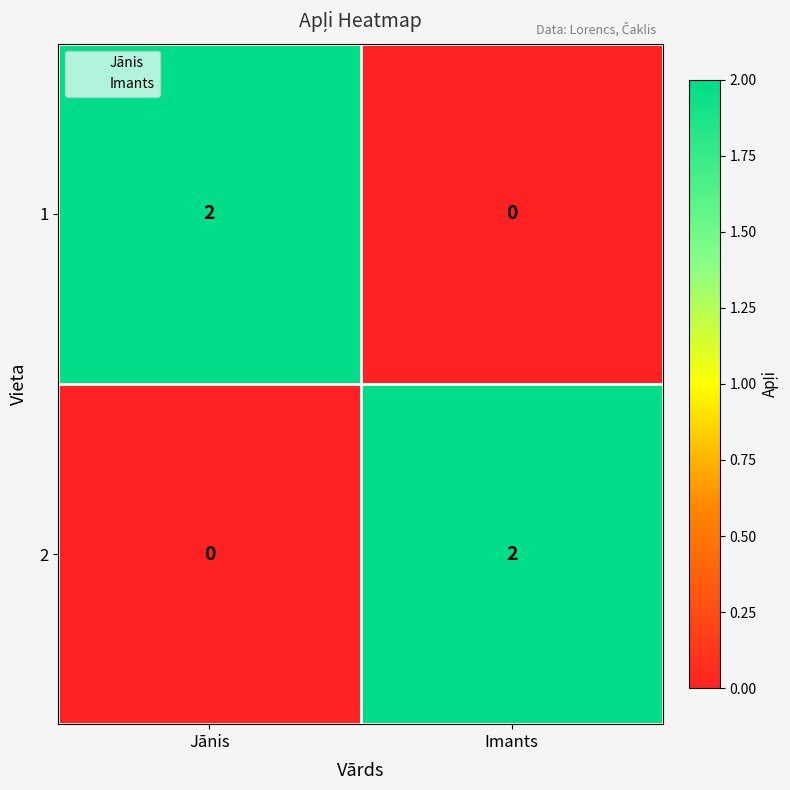

What is the spread (max minus min) of values at Imants?

2